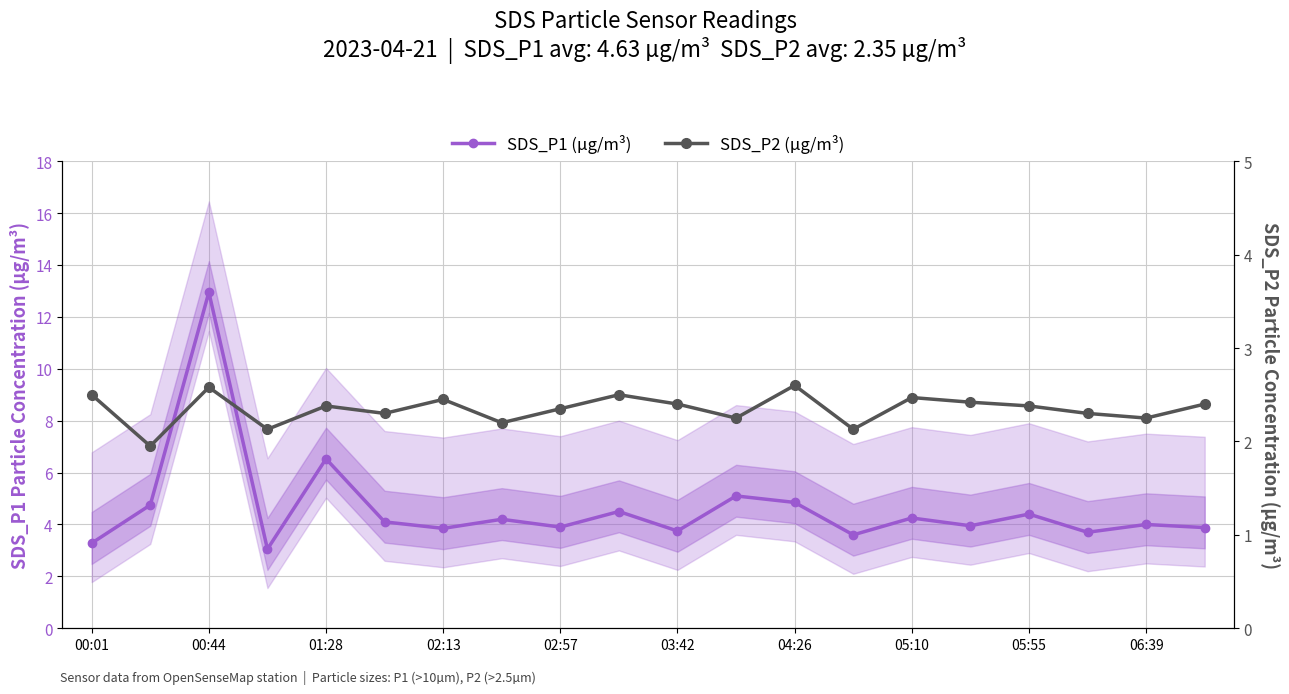

Is it true that SDS_P2 (µg/m³) equals 2.5 at 05:10?

True